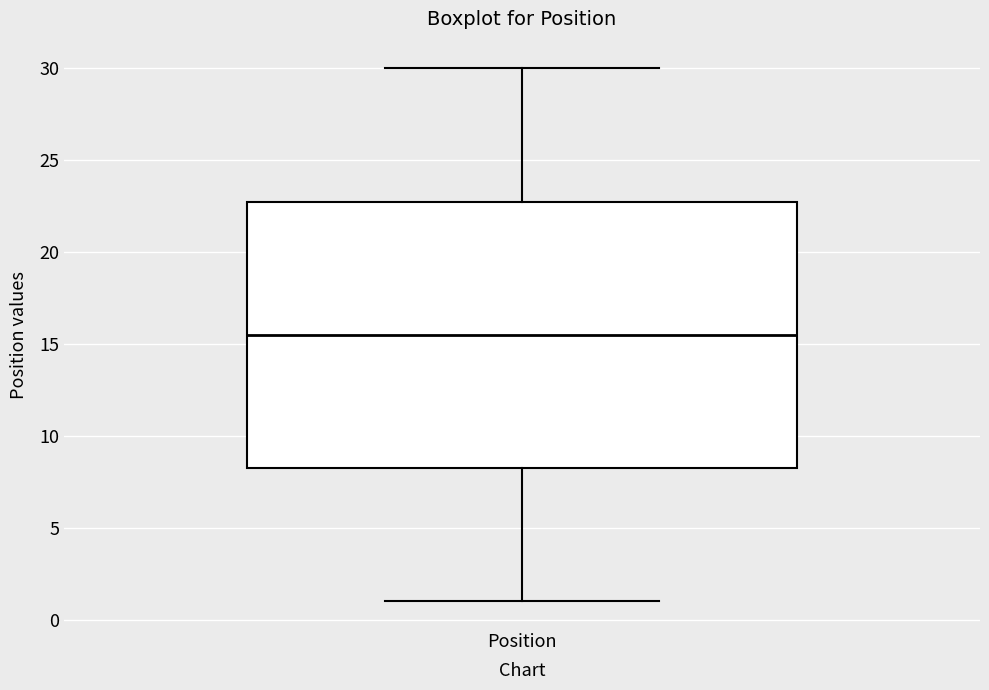

Read this box plot against the y-axis: the position of the median line, the range covered by the box, and the ends of both whiskers. The values are not printed on the chart, so give them approximately, as read against the axis.

median 15.5, box 8.5 to 23.0, whiskers 1.0 to 30.0